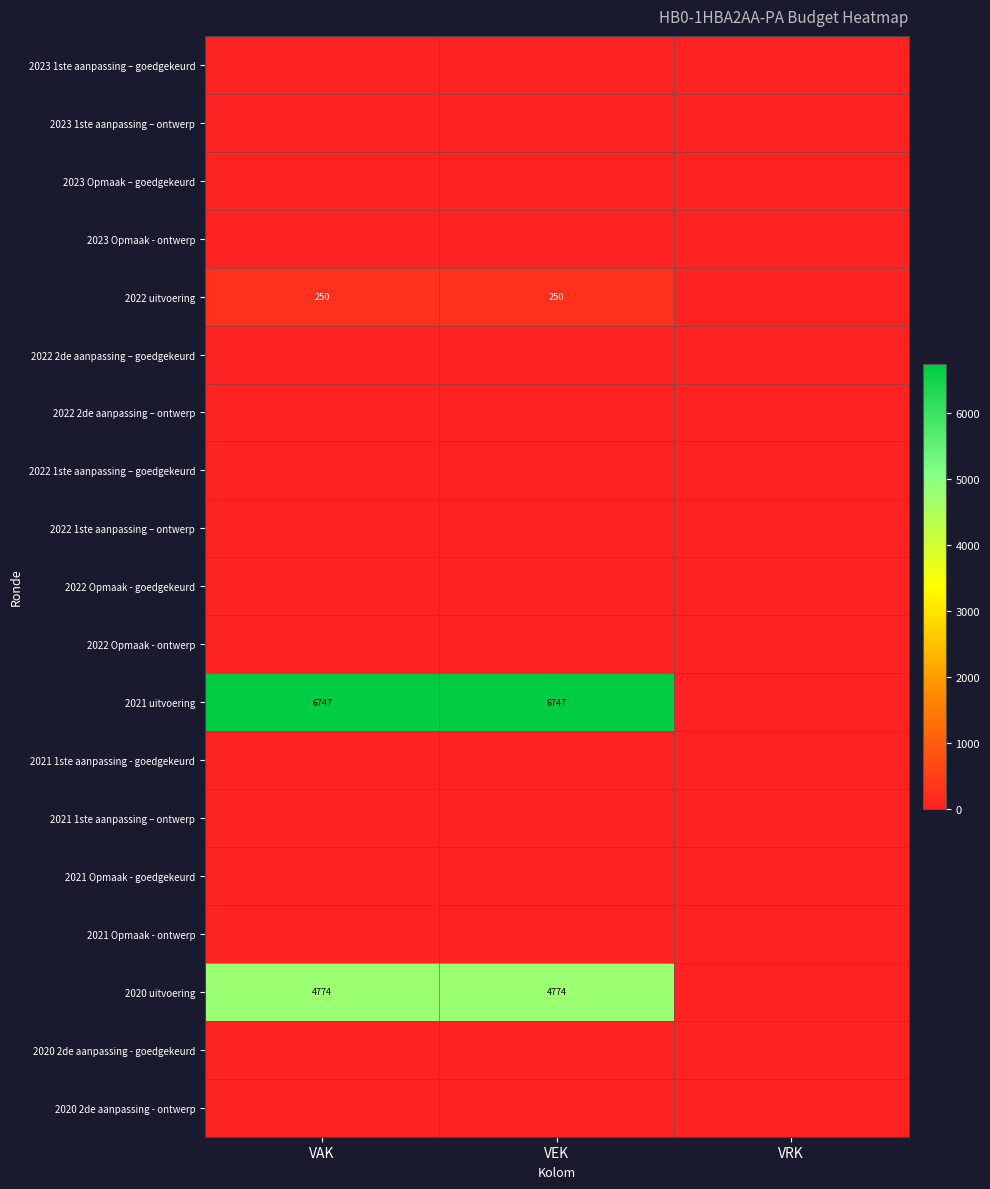

How many data points does each series have?

3